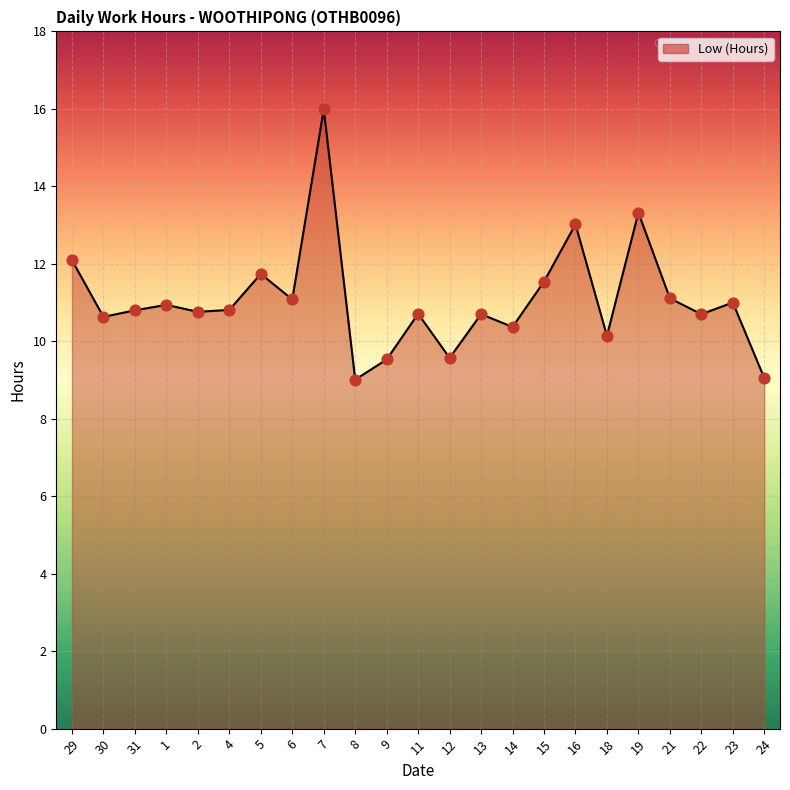

What is the change in value from 1 to 14?

-0.6